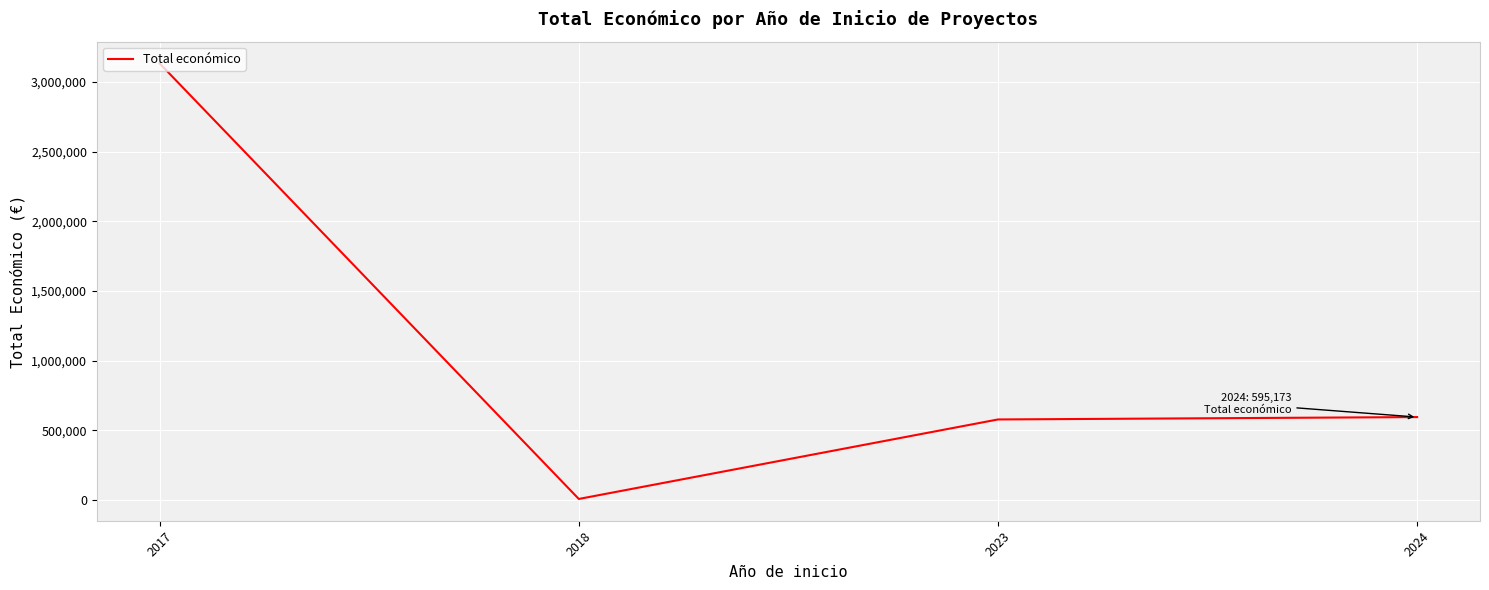

Reading left to right, what are all the values shown in this chart?

2017=3131754	2018=7960	2023=578145	2024=595173